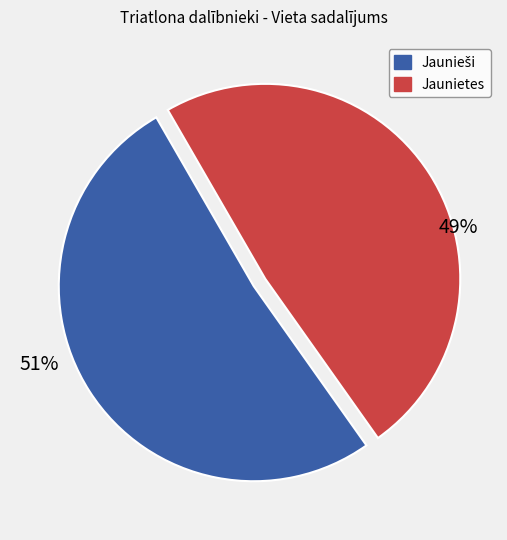

Is there any slice that represents more than half of the pie?

Yes